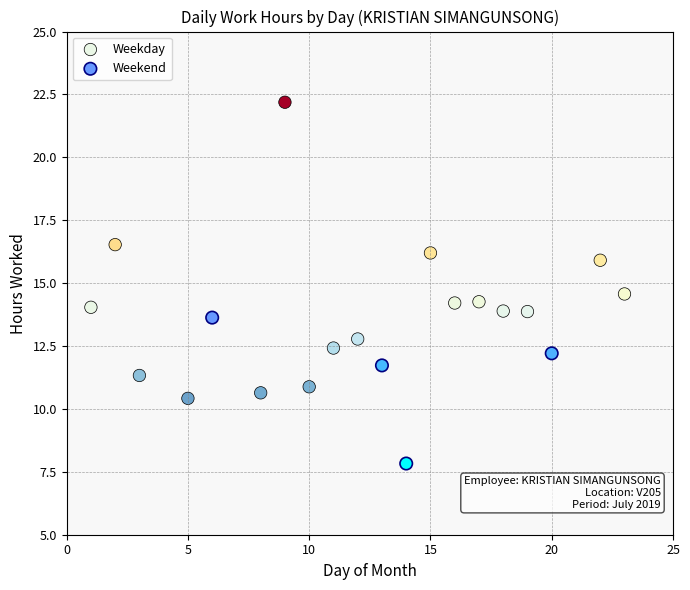

Which series contains the lowest Y value?

Weekend